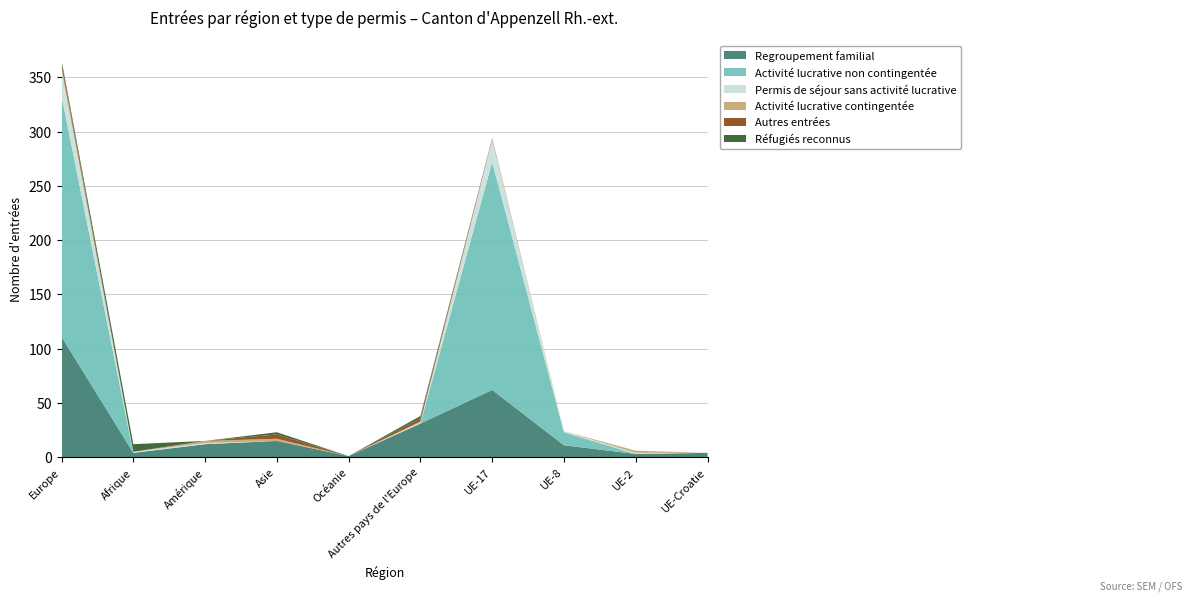

Reading left to right, transcribe all the data shown in this chart.

Regroupement familial: 111	4	12	15	1	31	62	11	3	4
Activité lucrative non contingentée: 222	0	0	0	0	0	210	12	0	0
Permis de séjour sans activité lucrative: 24	1	1	0	0	1	21	1	1	0
Activité lucrative contingentée: 3	0	2	2	0	1	0	0	2	0
Autres entrées: 4	0	0	4	0	3	1	0	0	0
Réfugiés reconnus: 2	7	0	2	0	2	0	0	0	0